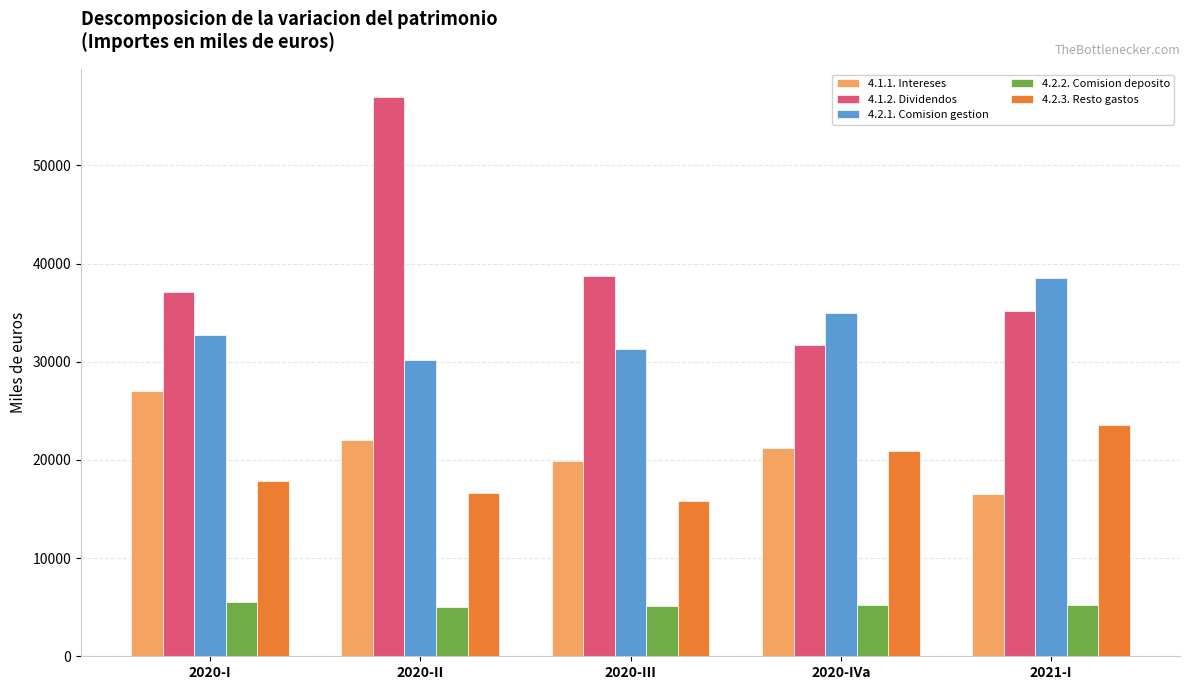

The 4.2.3. Resto gastos series shows 5541 at 2020-II. True or false?

False